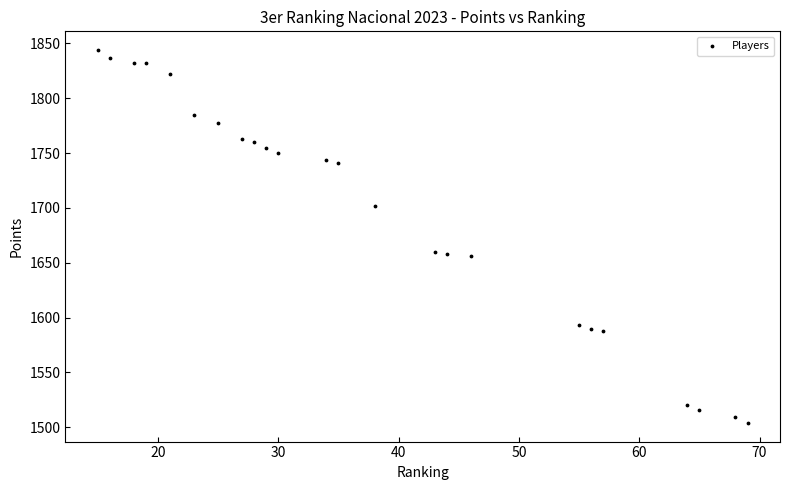

What is the range of X values (max minus min)?

54